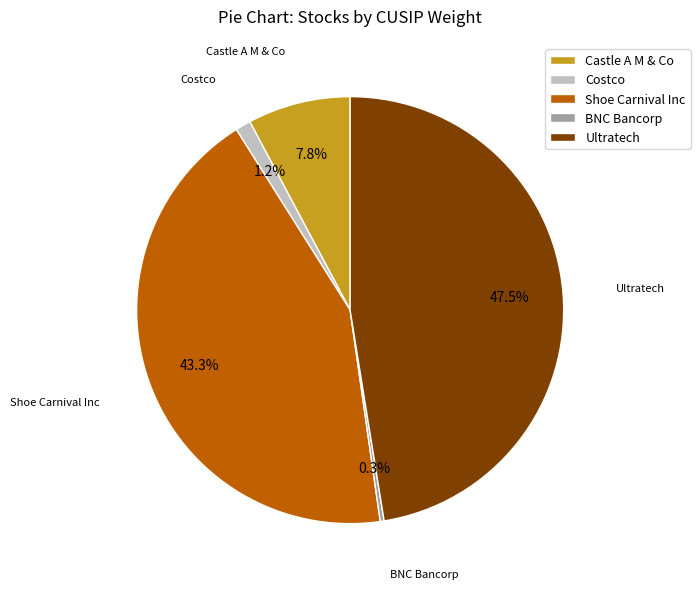

How many slices are in this pie chart?

5